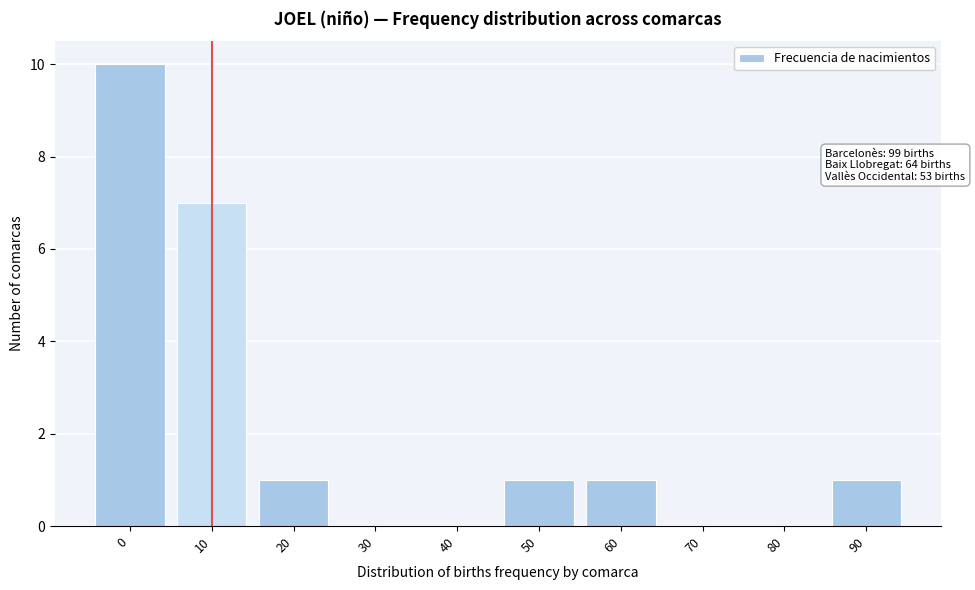

Reading right to left, list all the values displayed in this chart.

90=1	80=0	70=0	60=1	50=1	40=0	30=0	20=1	10=7	0=10